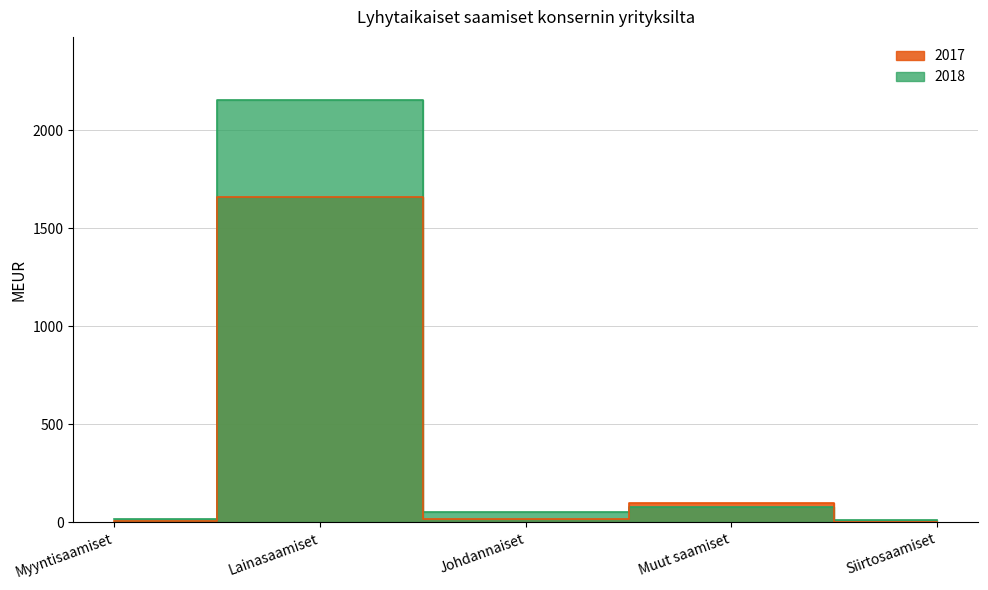

Rank the series by their average value, from lowest to highest.

2017, 2018